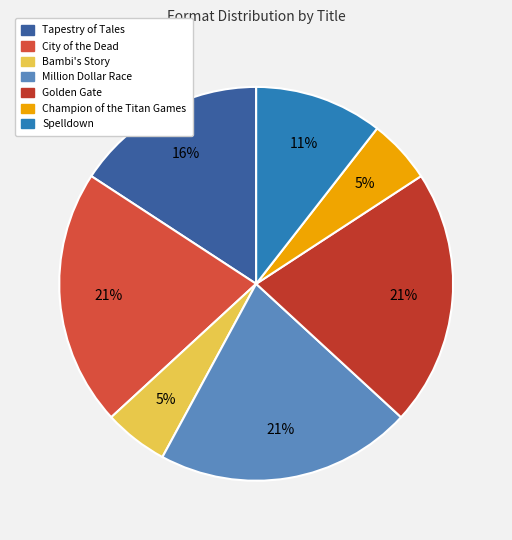

To the nearest percent, what is the average slice percentage?

14%